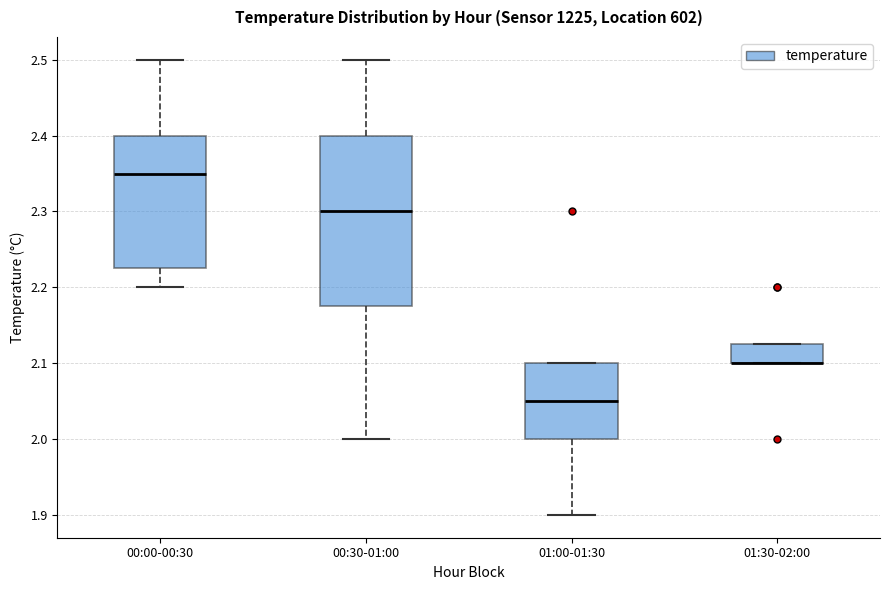

Comparing the boxes themselves (not the whiskers), which one is the tallest?

00:30-01:00